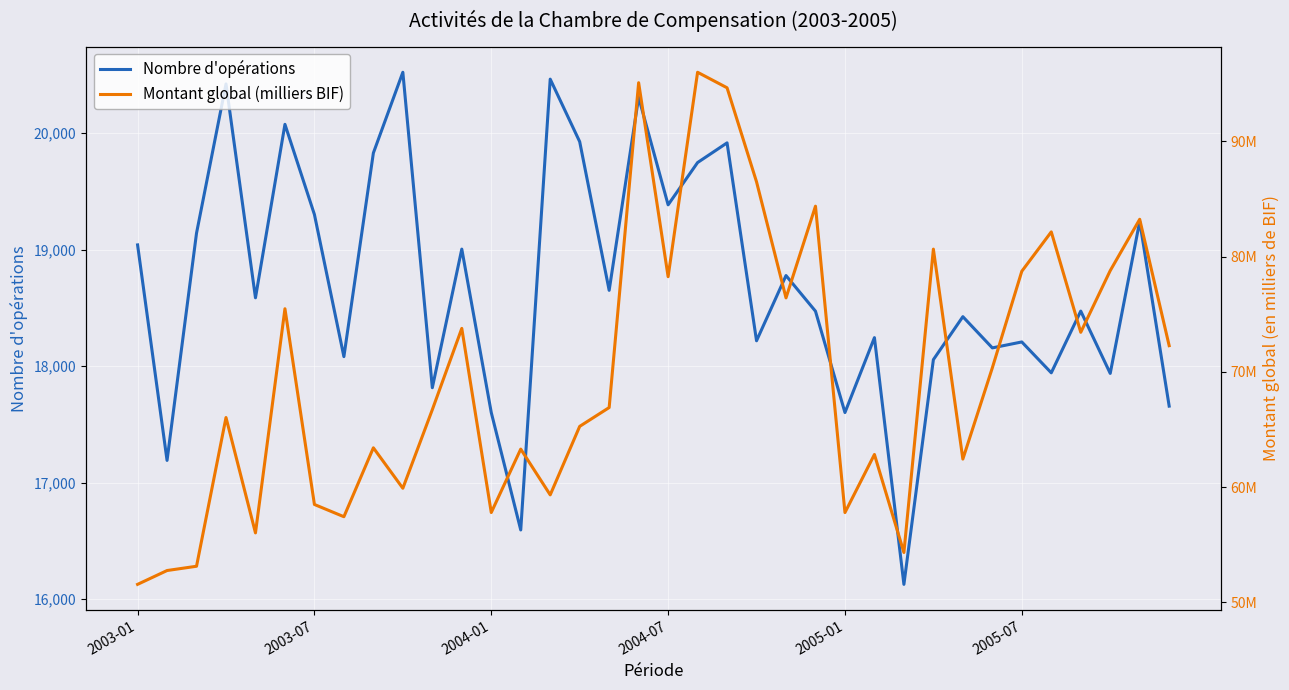

What is the difference between the maximum and minimum values in the Nombre d'opérations series?

4396